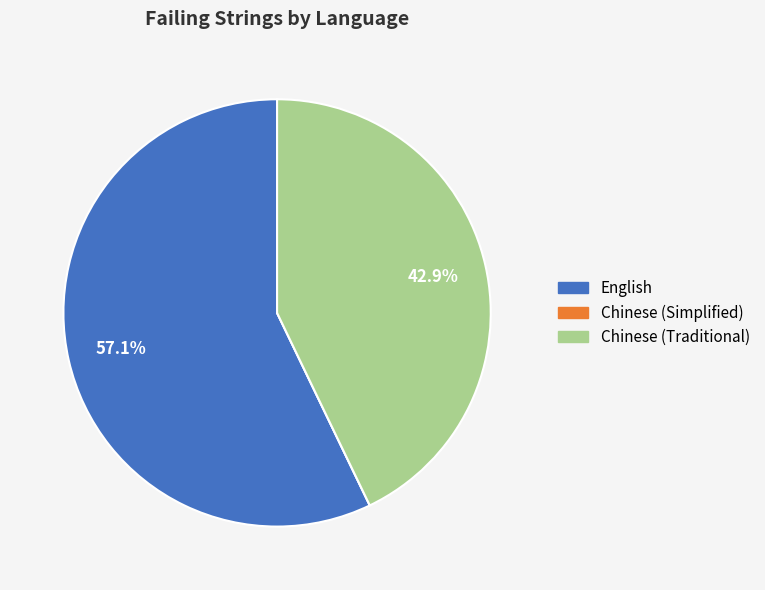

What is the total percentage of Chinese (Traditional) and English?

100.0%